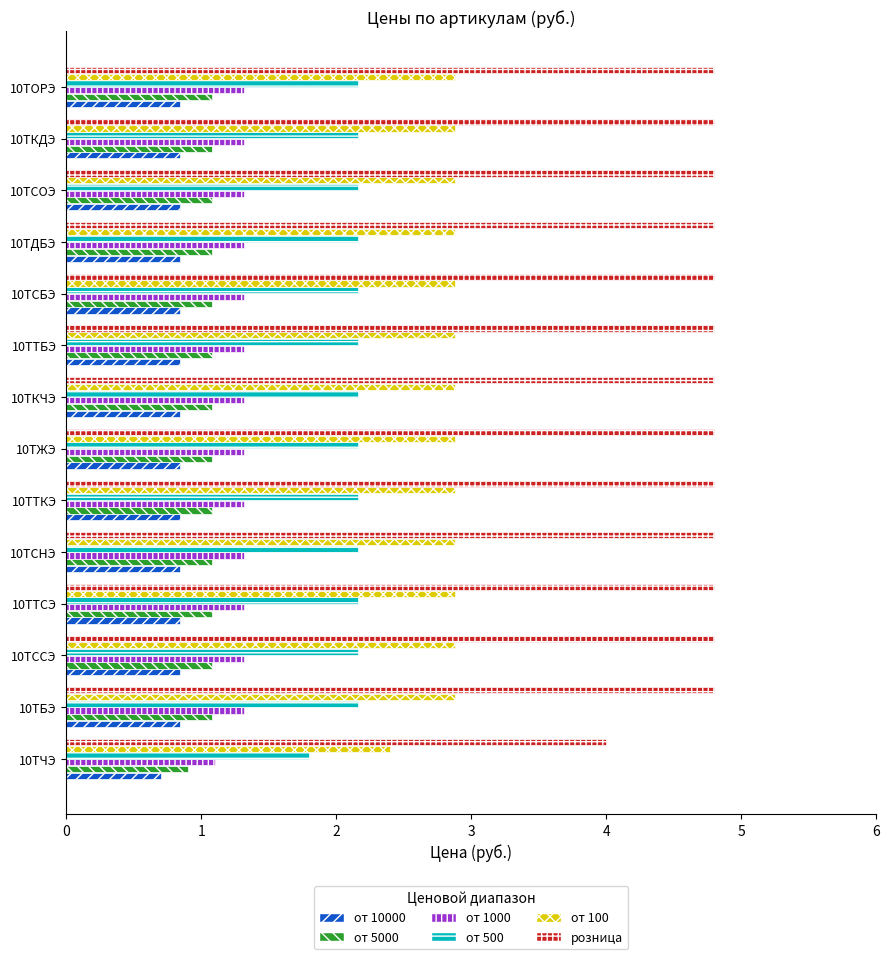

Count the number of data series in this chart.

6